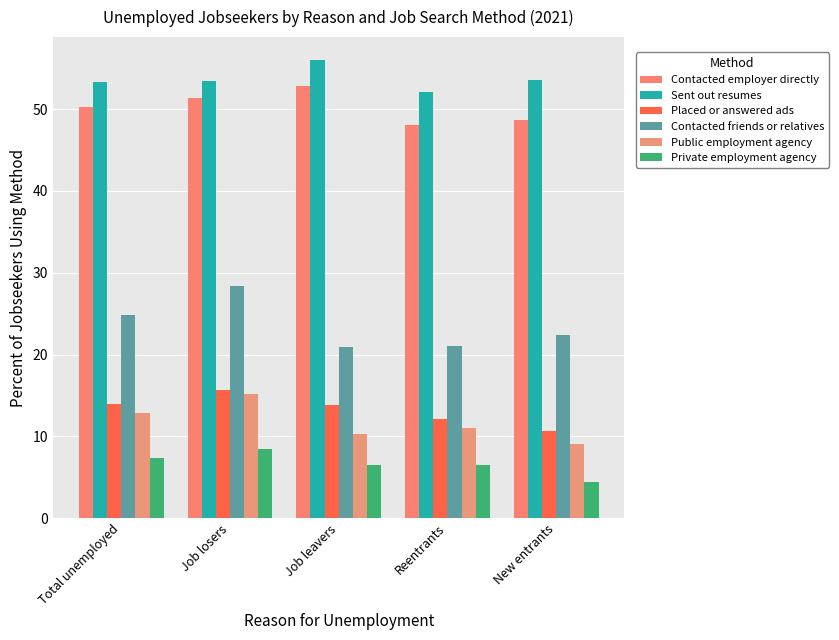

What is the difference between the second highest and minimum values in the Sent out resumes series?

1.4